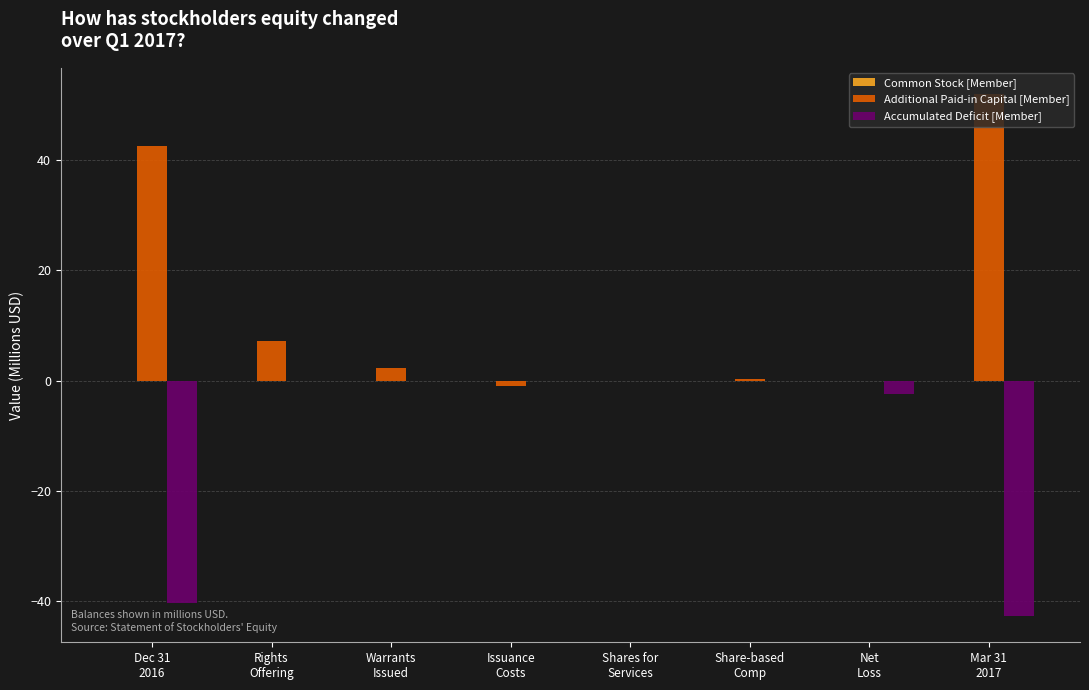

Which series has the largest total across all categories?

Additional Paid-in Capital [Member]